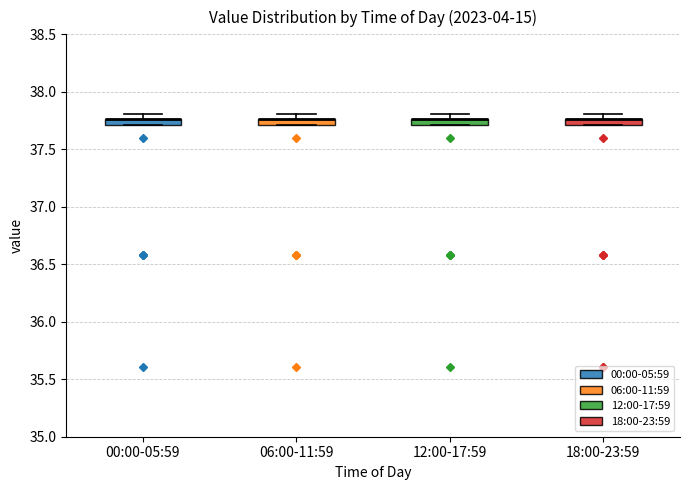

Where is the lower edge of the box for 12:00-17:59 on the y-axis? The values are not printed on the chart, so give them approximately, as read against the axis.

37.70